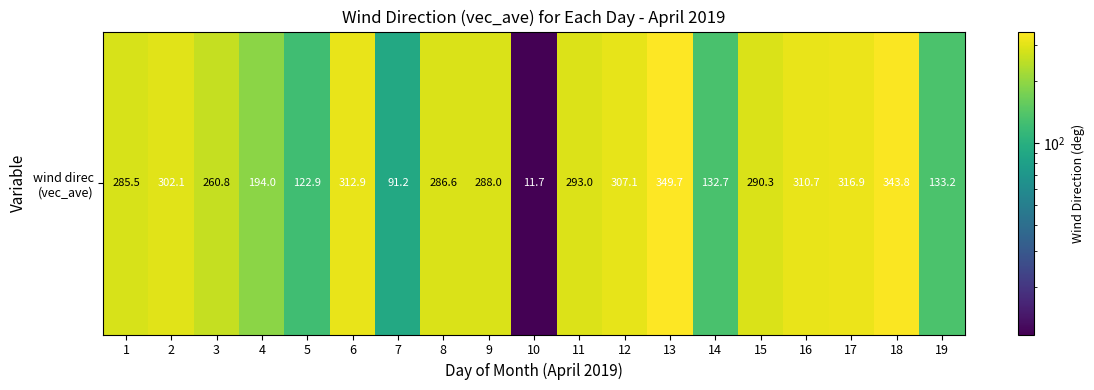

Which has a higher value, 5 or 2?

2